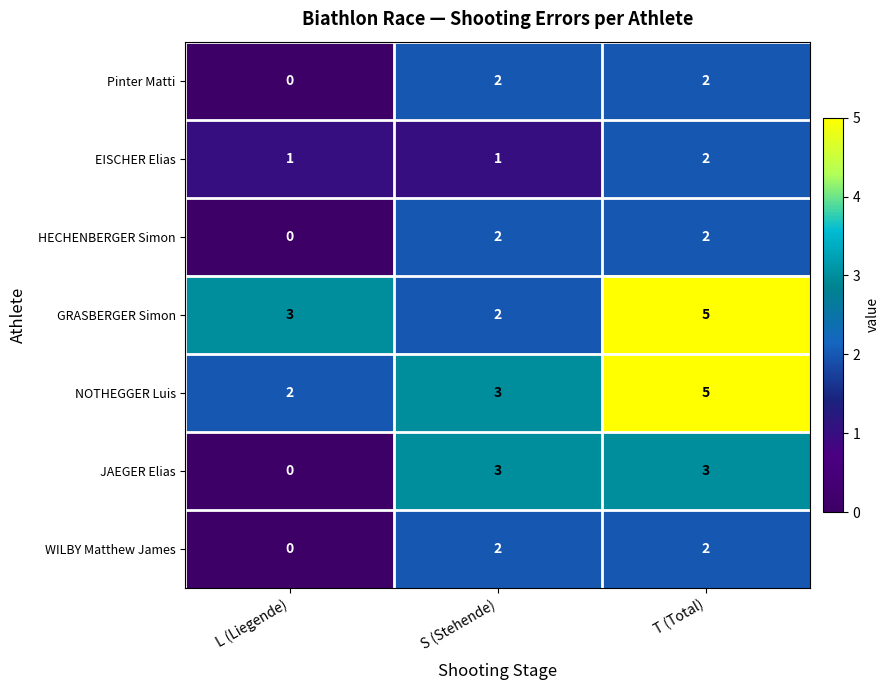

Where is JAEGER Elias nearest to the value 1?

L (Liegende)